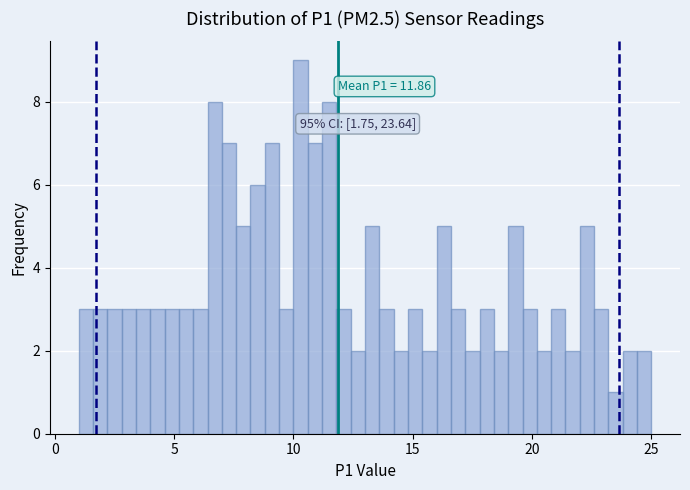

Read against the x-axis, roughly where is the centre of the tallest bar?

10.5